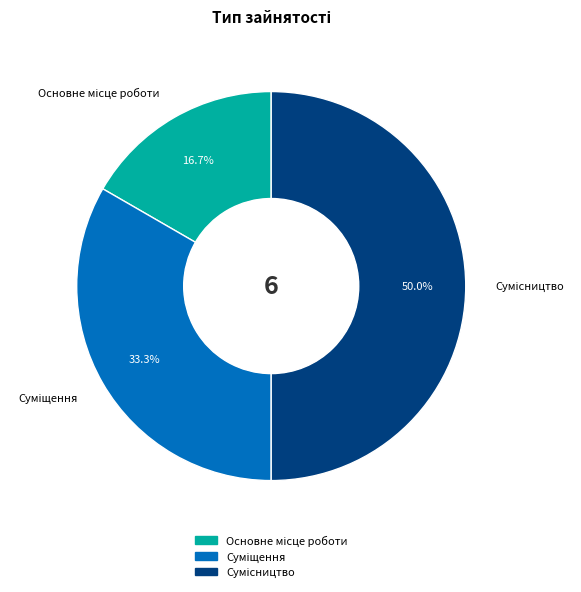

Count the number of slices in the pie.

3